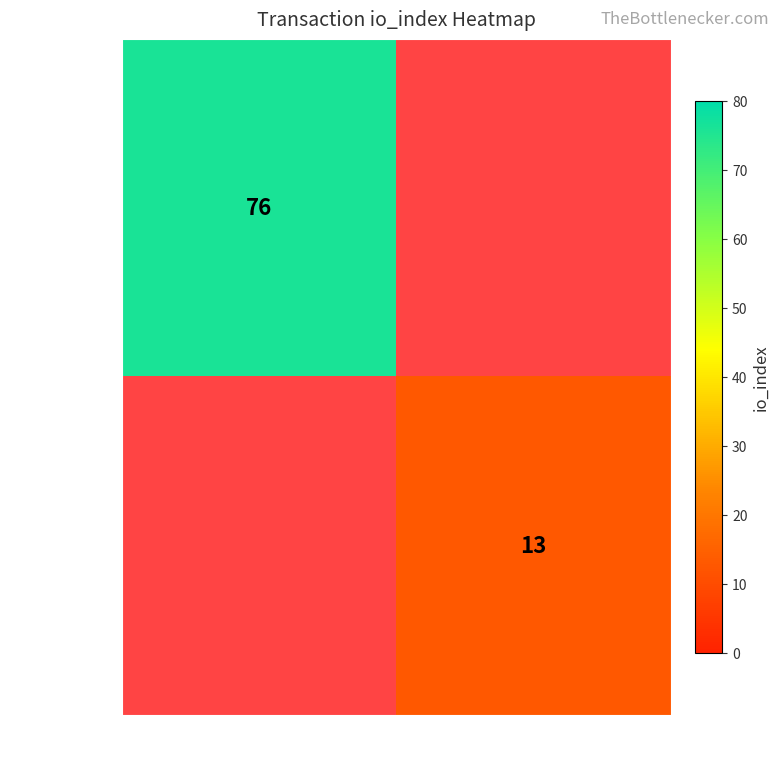

The abfcde21… series shows 128 at -1. True or false?

False